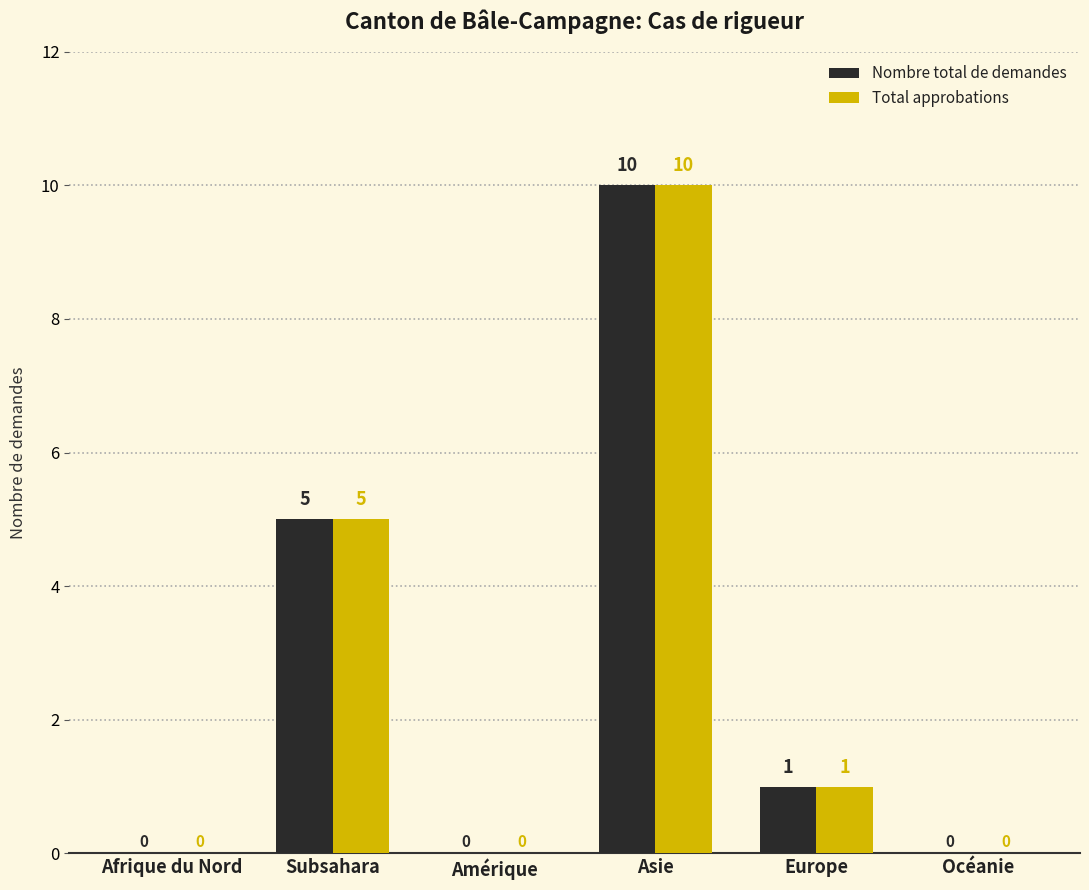

Is it true that Total approbations equals 2 at Asie?

False